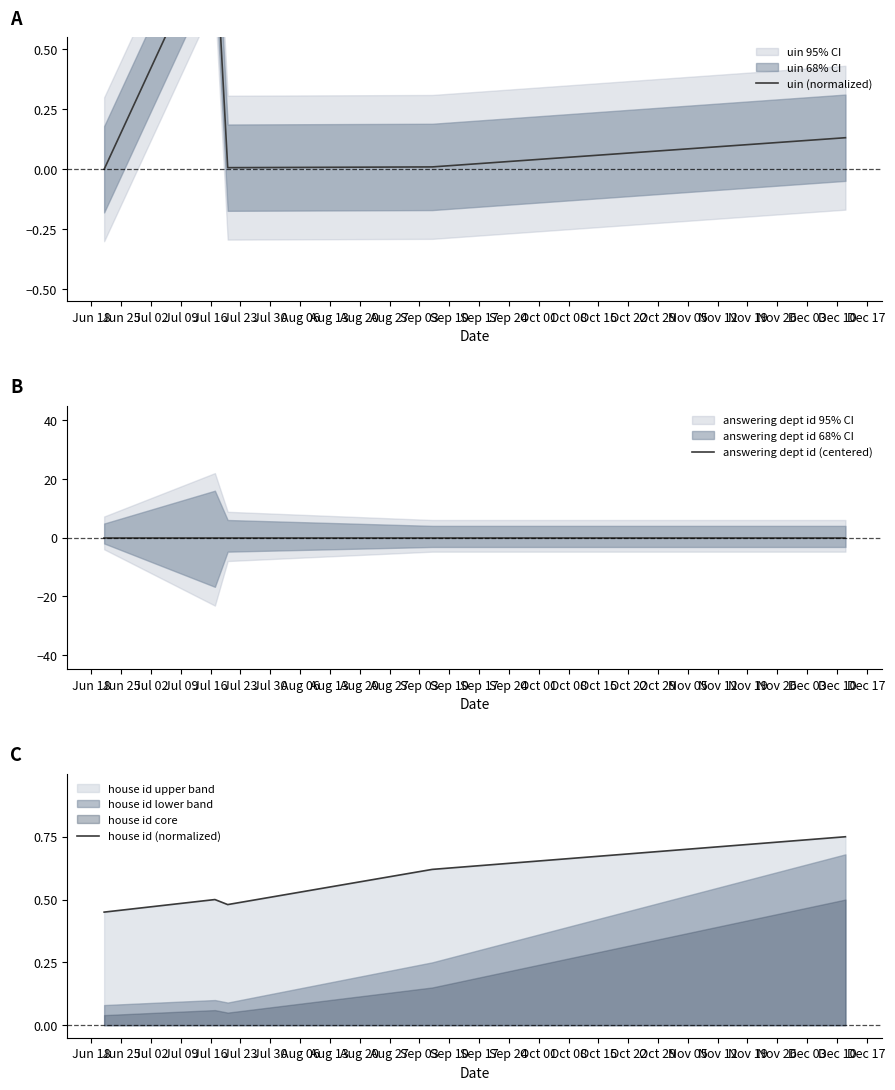

Does the chart display data point markers on the line(s)?

No